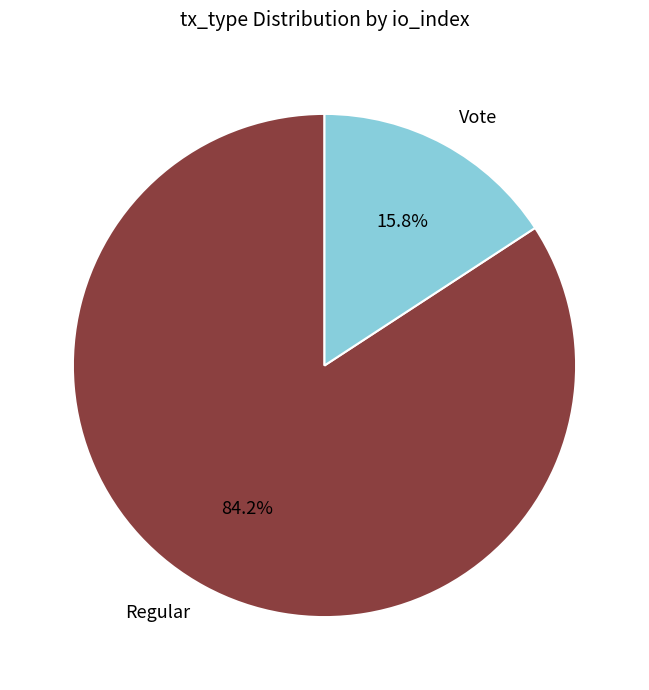

Is the sum of Regular and Vote greater than half?

Yes